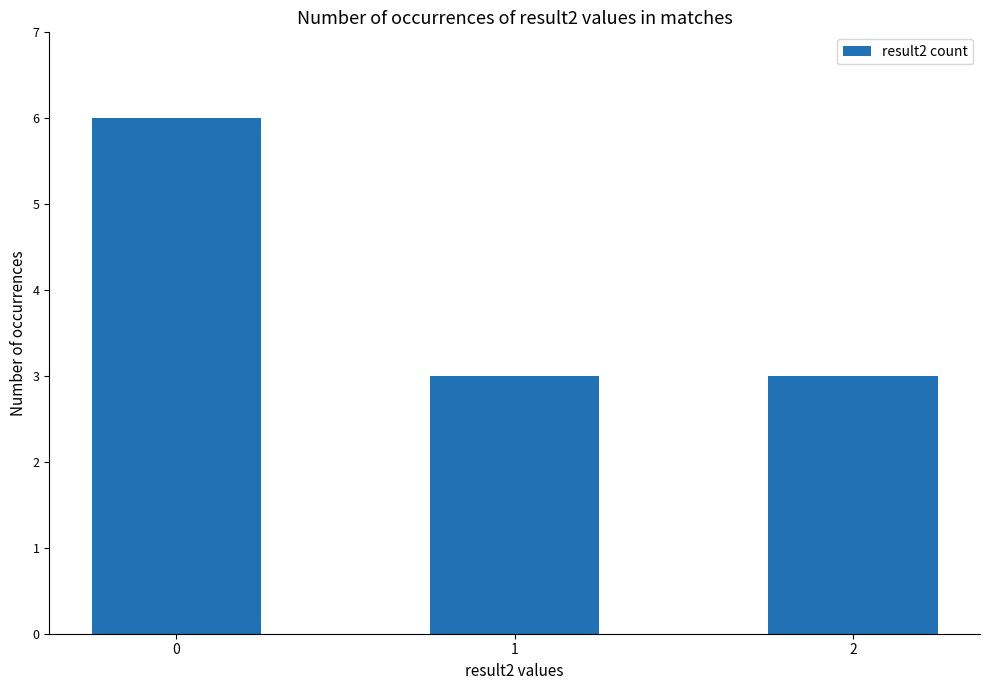

What is the maximum value shown in the chart?

6